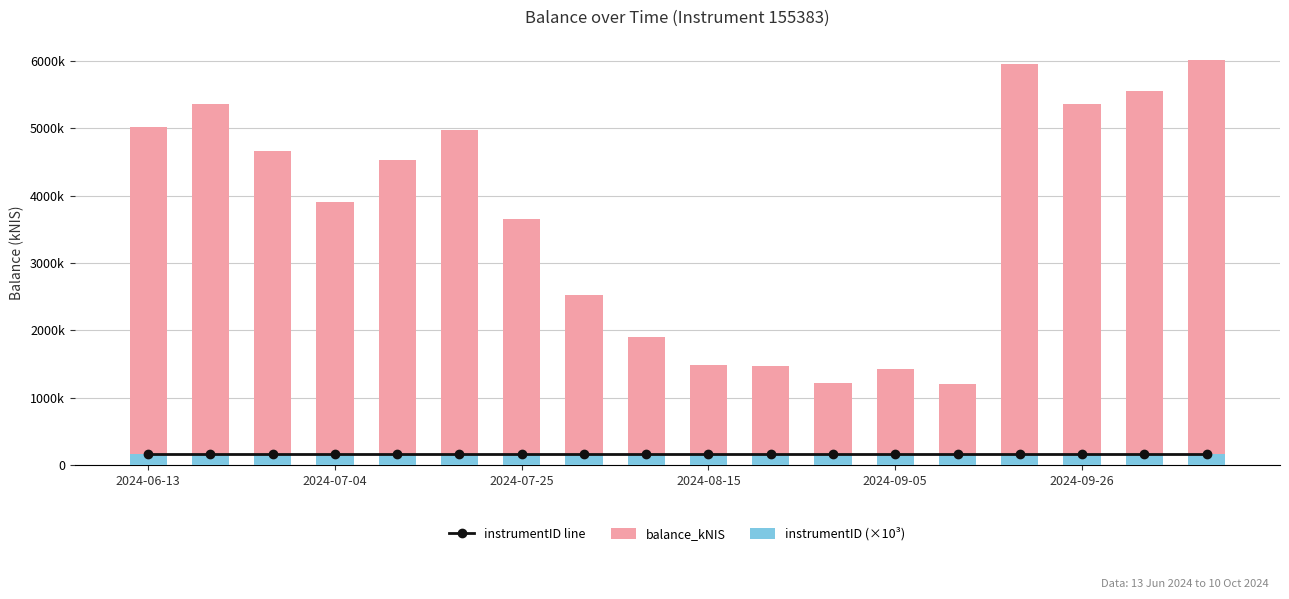

At which label is instrumentID line closest to 155?

2024-06-13